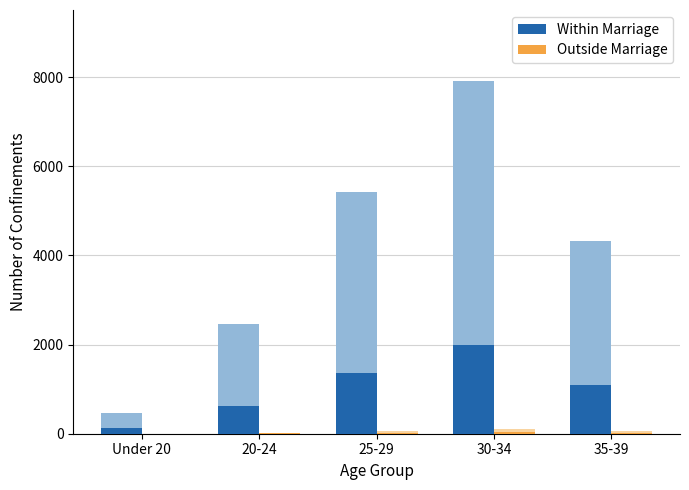

Where is Outside Marriage nearest to the value 14?

25-29